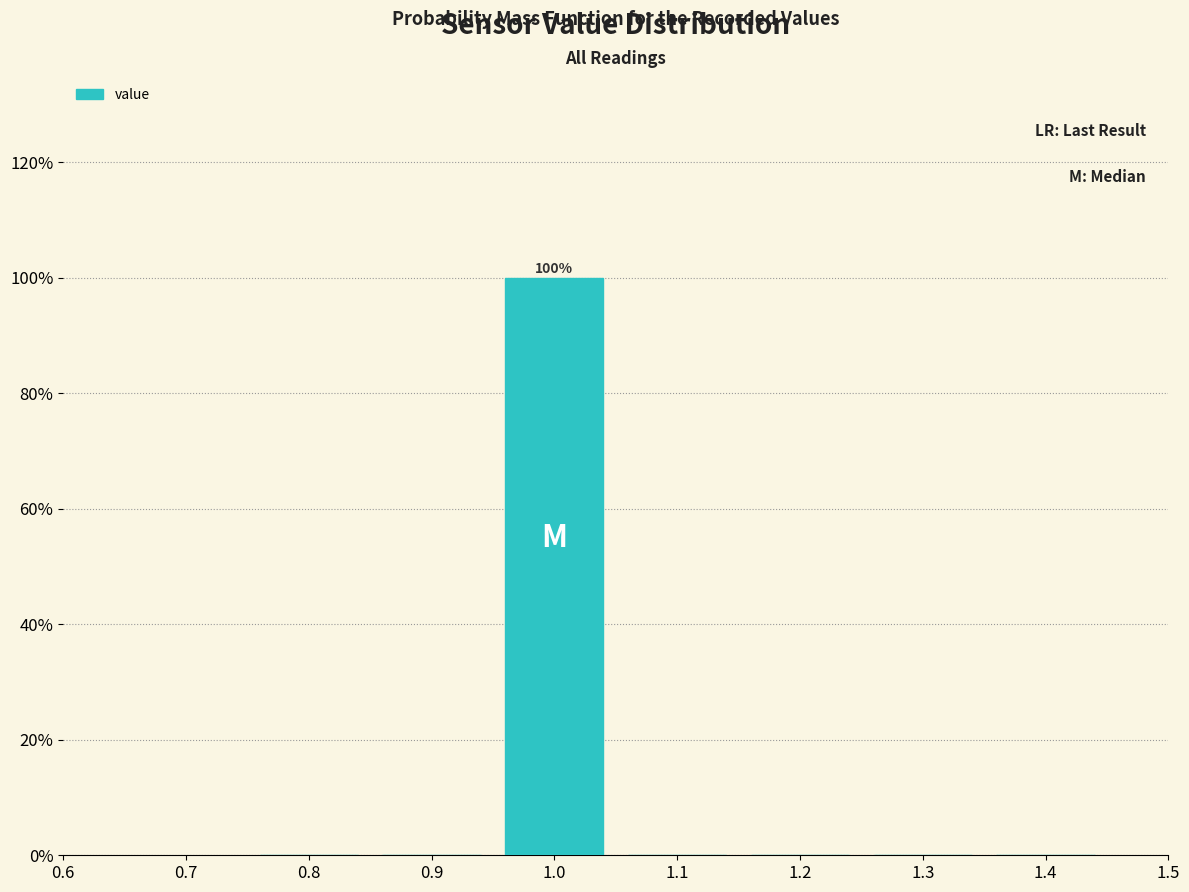

Which range on the x-axis has the tallest bar?

0.95 to 1.05